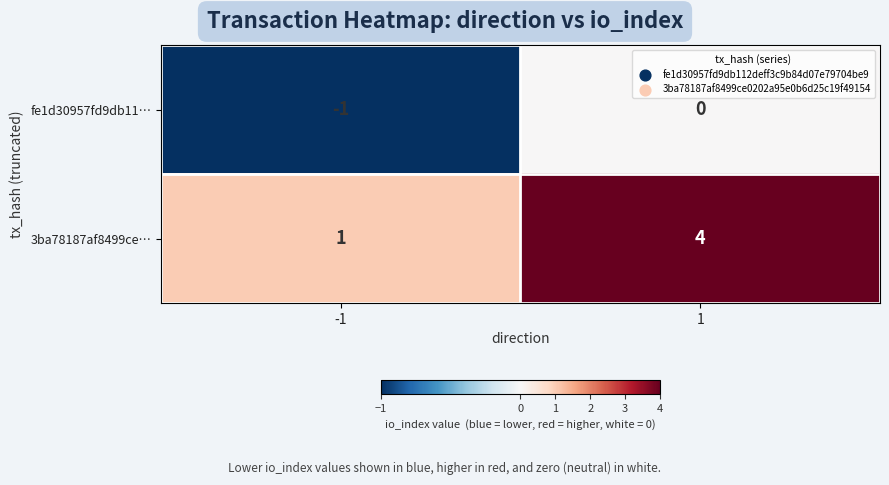

Reading left to right, transcribe all the data shown in this chart.

fe1d30957fd9db11…: -1=-1	1=0
3ba78187af8499ce…: -1=1	1=4